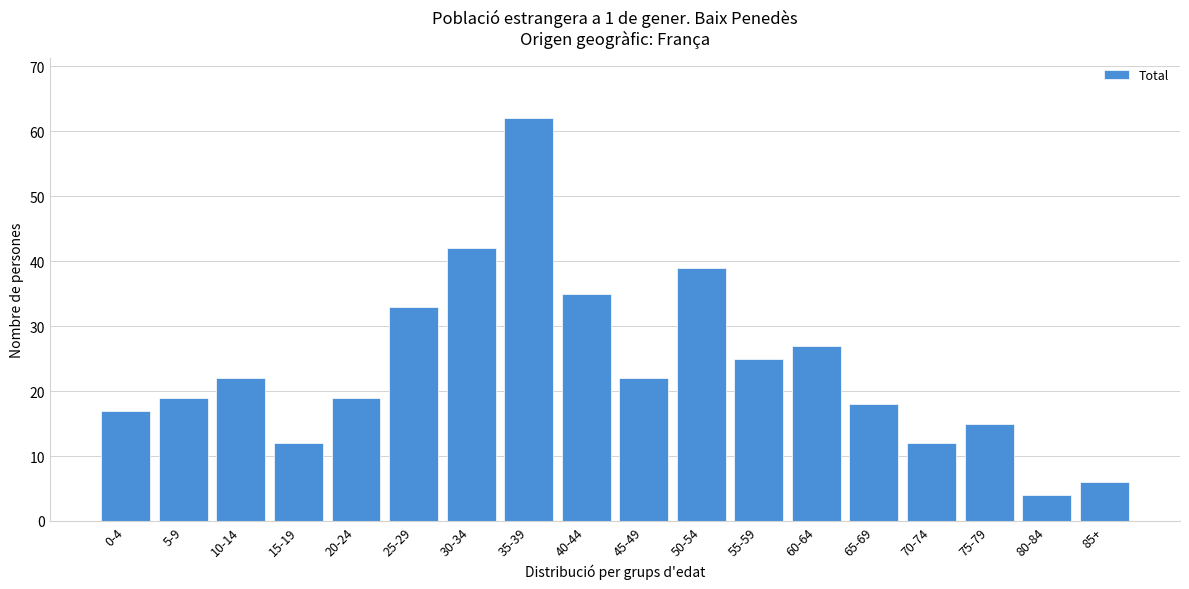

Reading left to right, list all the values displayed in this chart.

0-4=17	5-9=19	10-14=22	15-19=12	20-24=19	25-29=33	30-34=42	35-39=62	40-44=35	45-49=22	50-54=39	55-59=25	60-64=27	65-69=18	70-74=12	75-79=15	80-84=4	85+=6